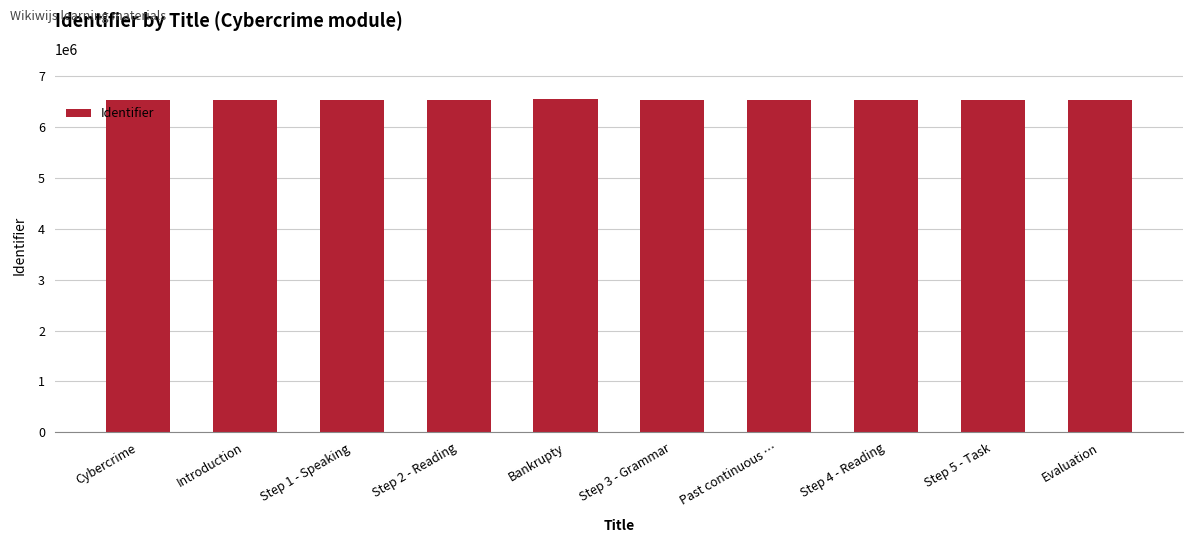

What is the sum of the values at Step 1 - Speaking and Bankrupty?

13099202